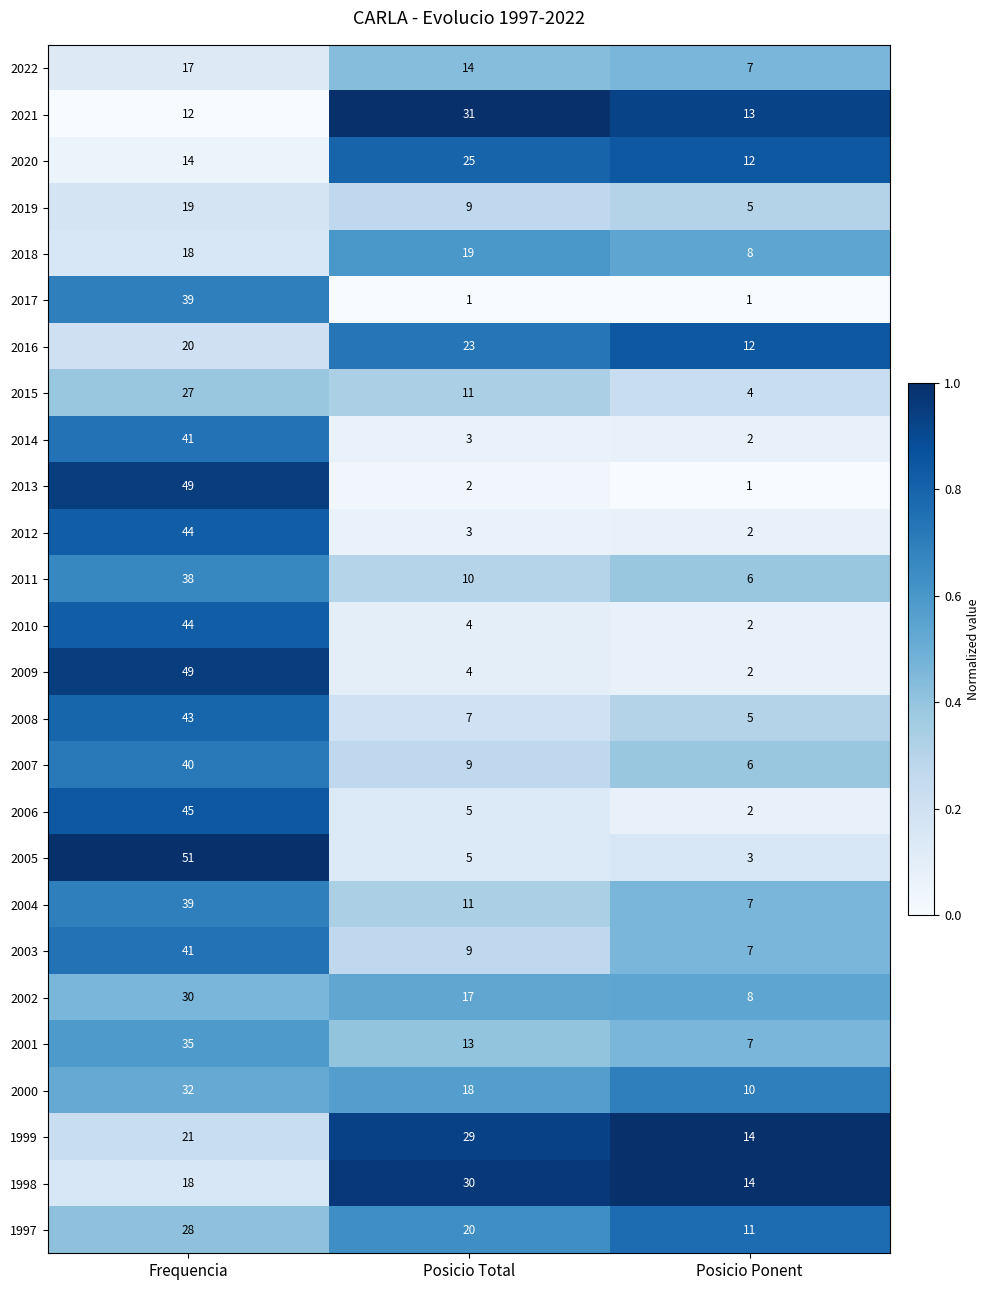

What is the sum of all 2003 values?

57